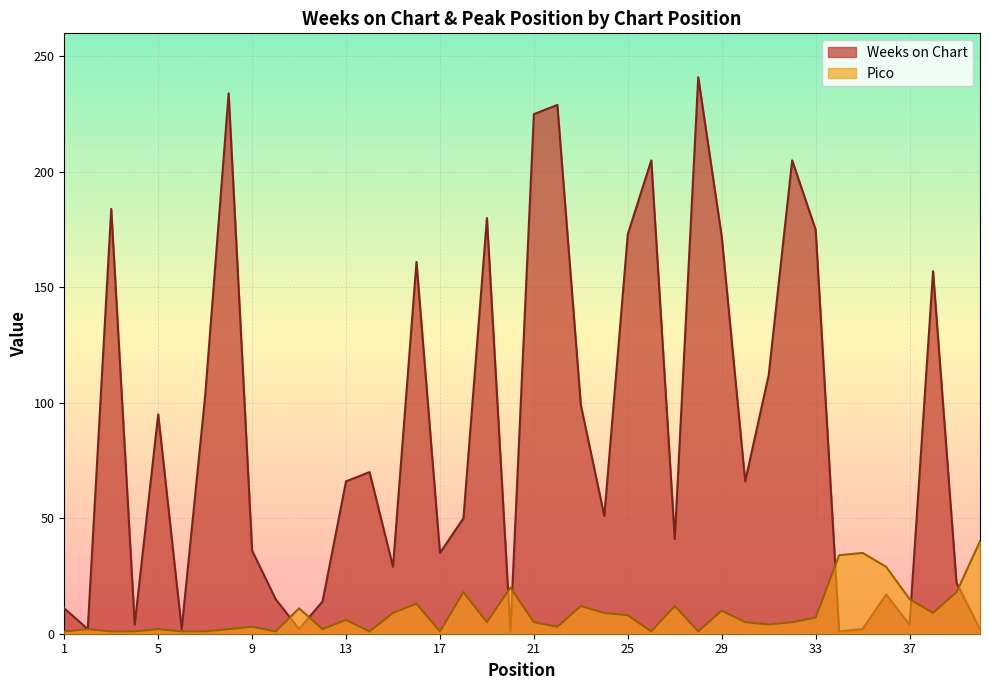

How many lines are shown in the chart?

2